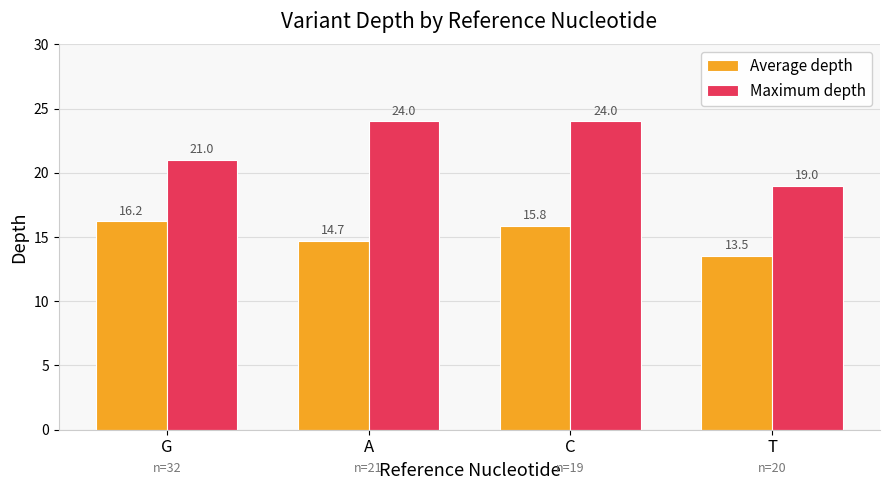

What is the total value across all series at C?

39.8